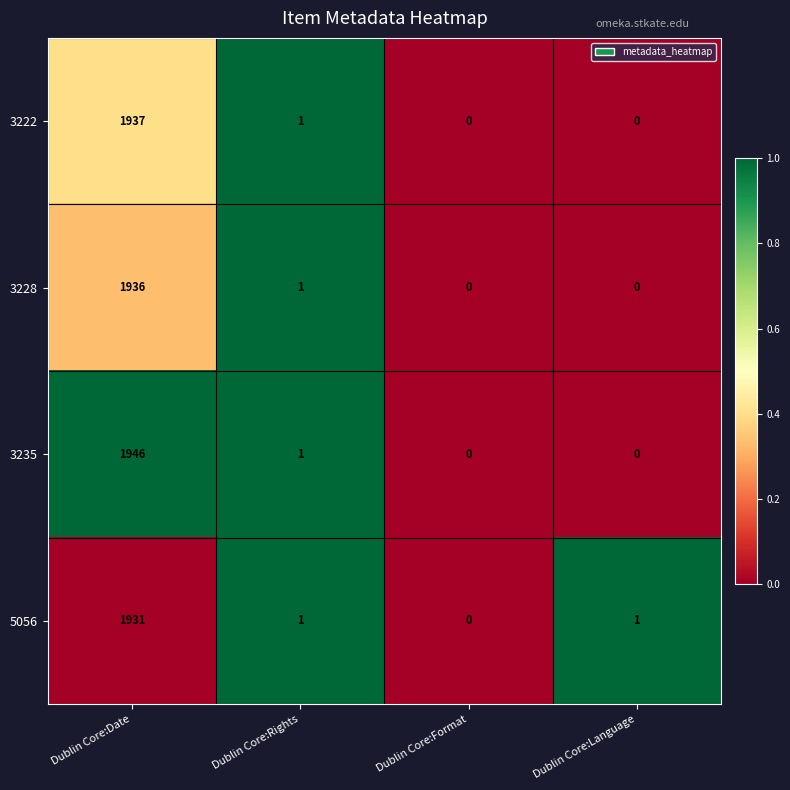

What is the difference between the maximum and minimum values in the 3235 series?

1946